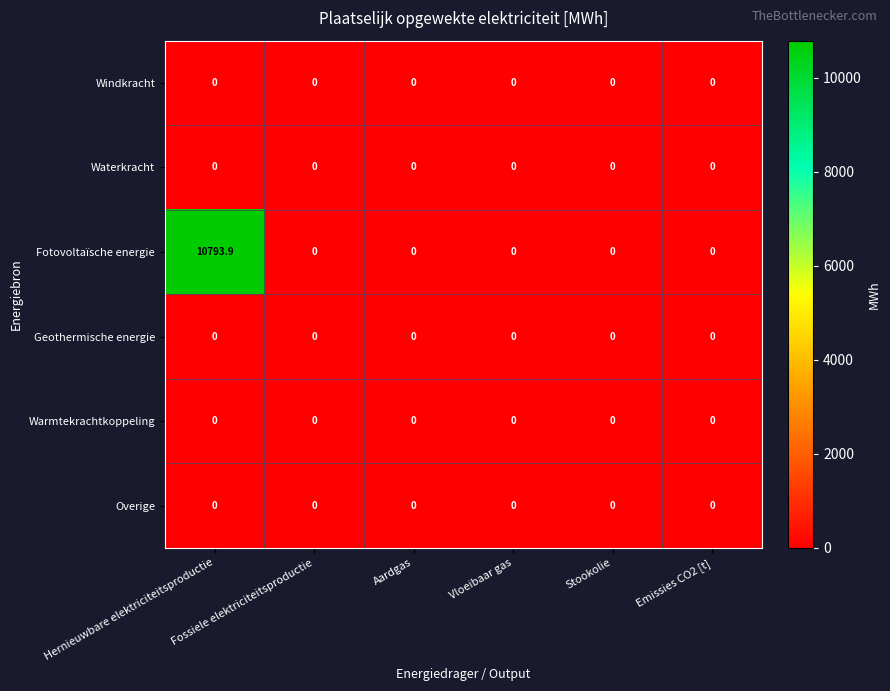

At which category is the sum across all series the highest?

Hernieuwbare elektriciteitsproductie